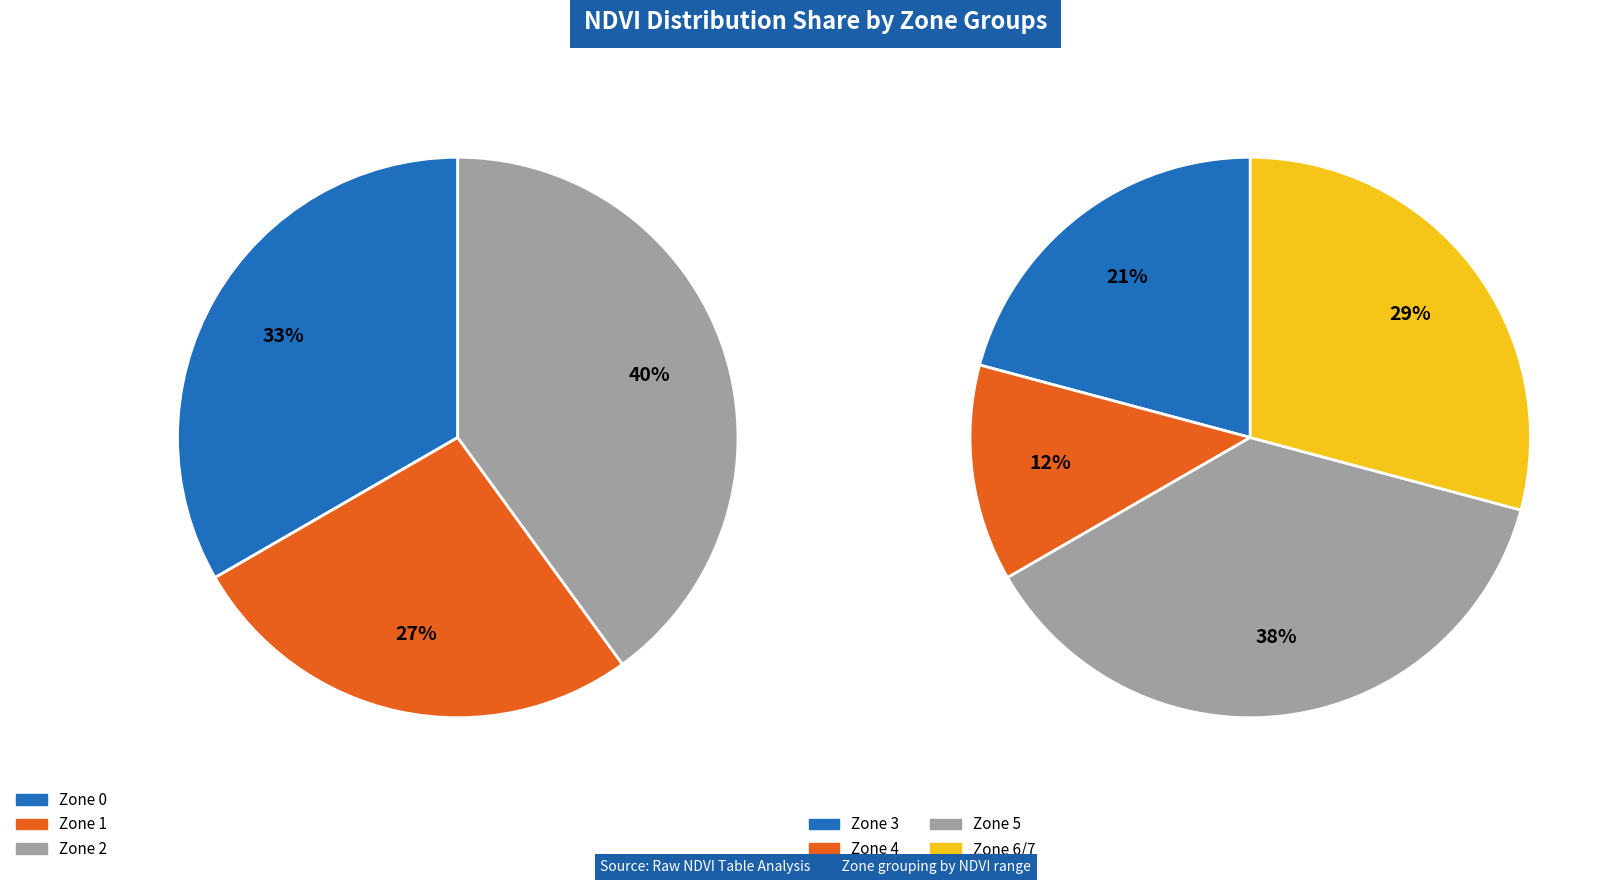

Which has a higher value, Zone 0 or Zone 2?

Zone 2